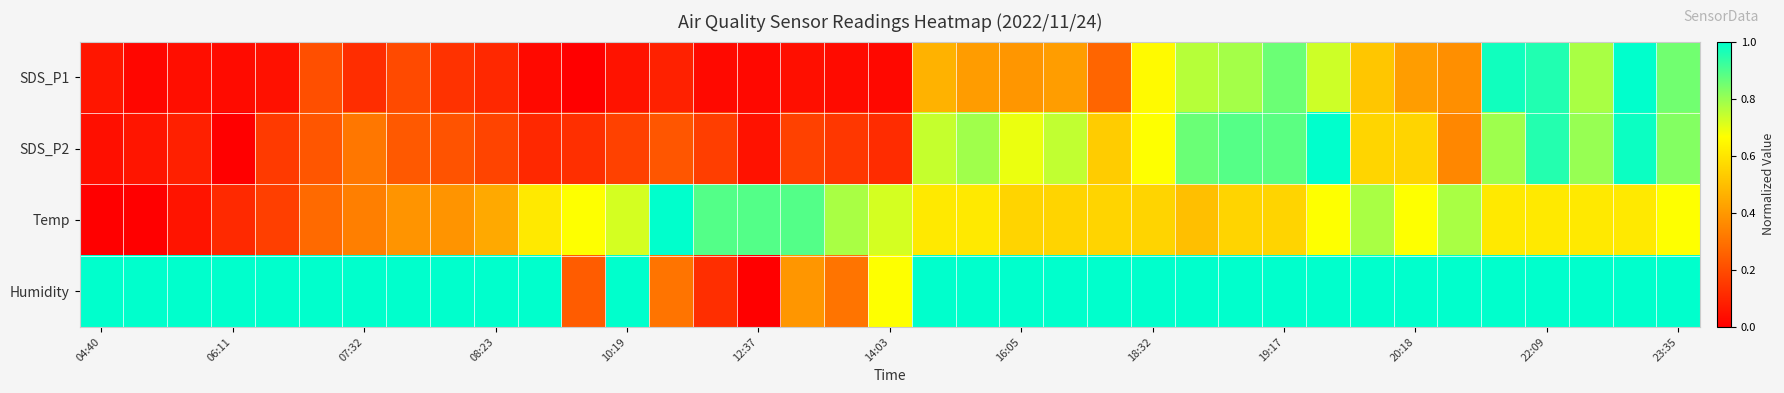

Rank the series by their average value, from lowest to highest.

SDS_P1, SDS_P2, Temp, Humidity